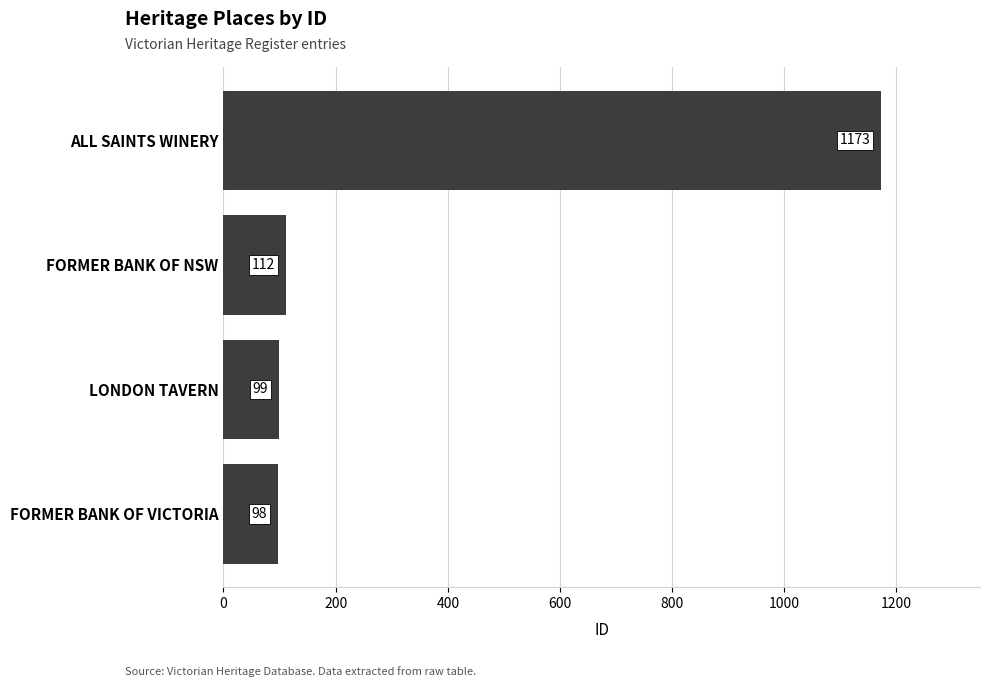

What is the change in value from FORMER BANK OF NSW to ALL SAINTS WINERY?

+1061